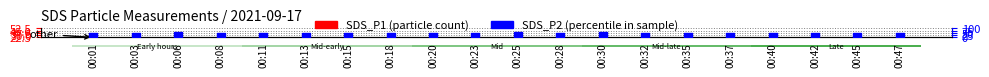

At how many categories does at least one series exceed 9?

20